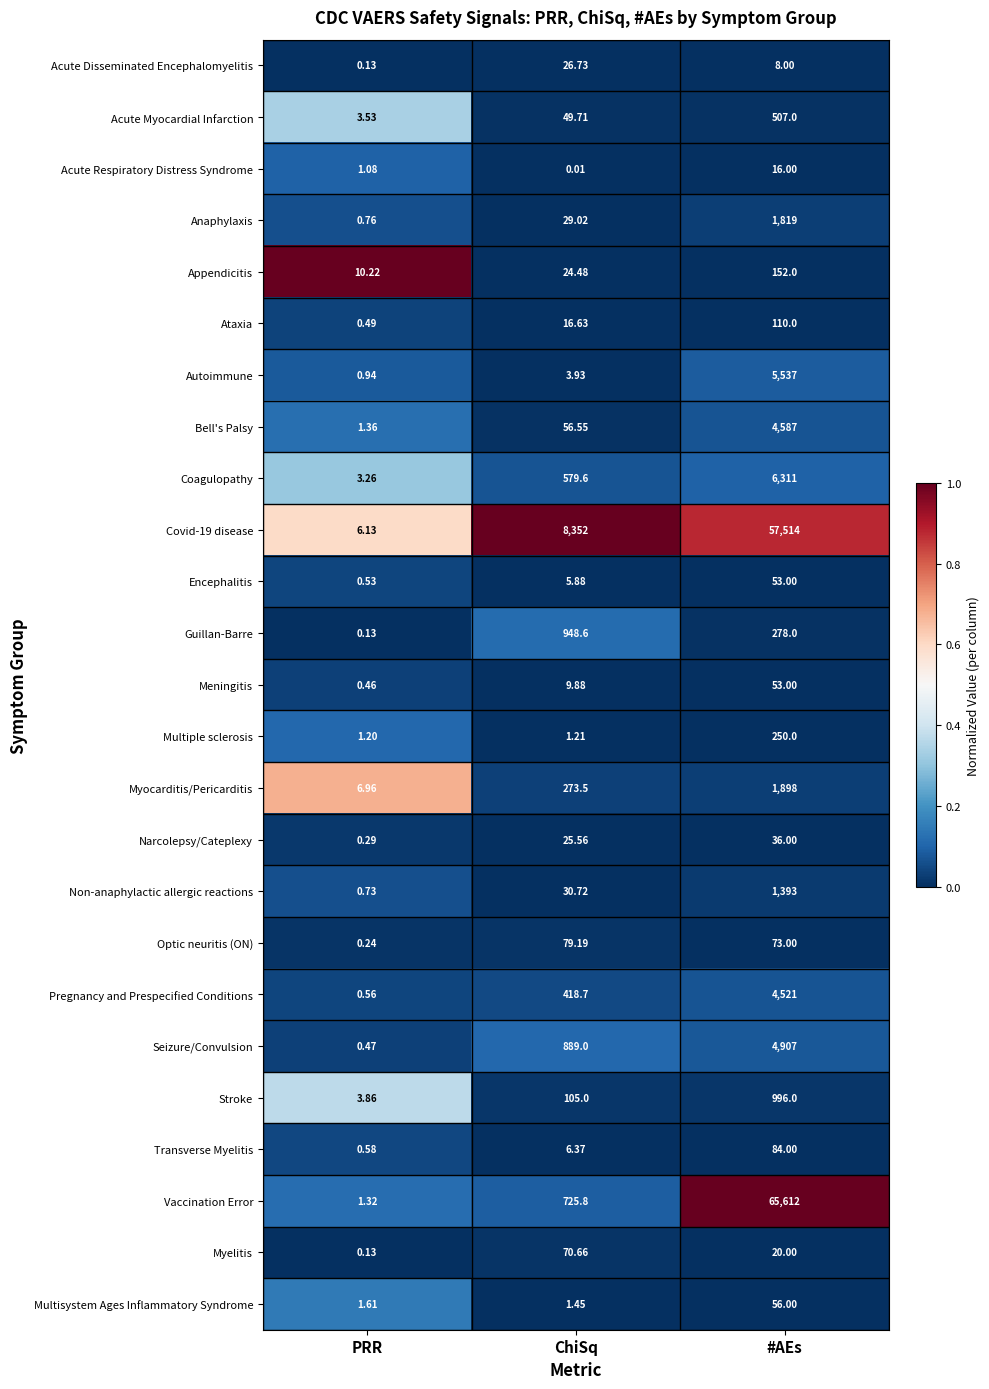

List the labels in order of Guillan-Barre value, largest first.

ChiSq, #AEs, PRR